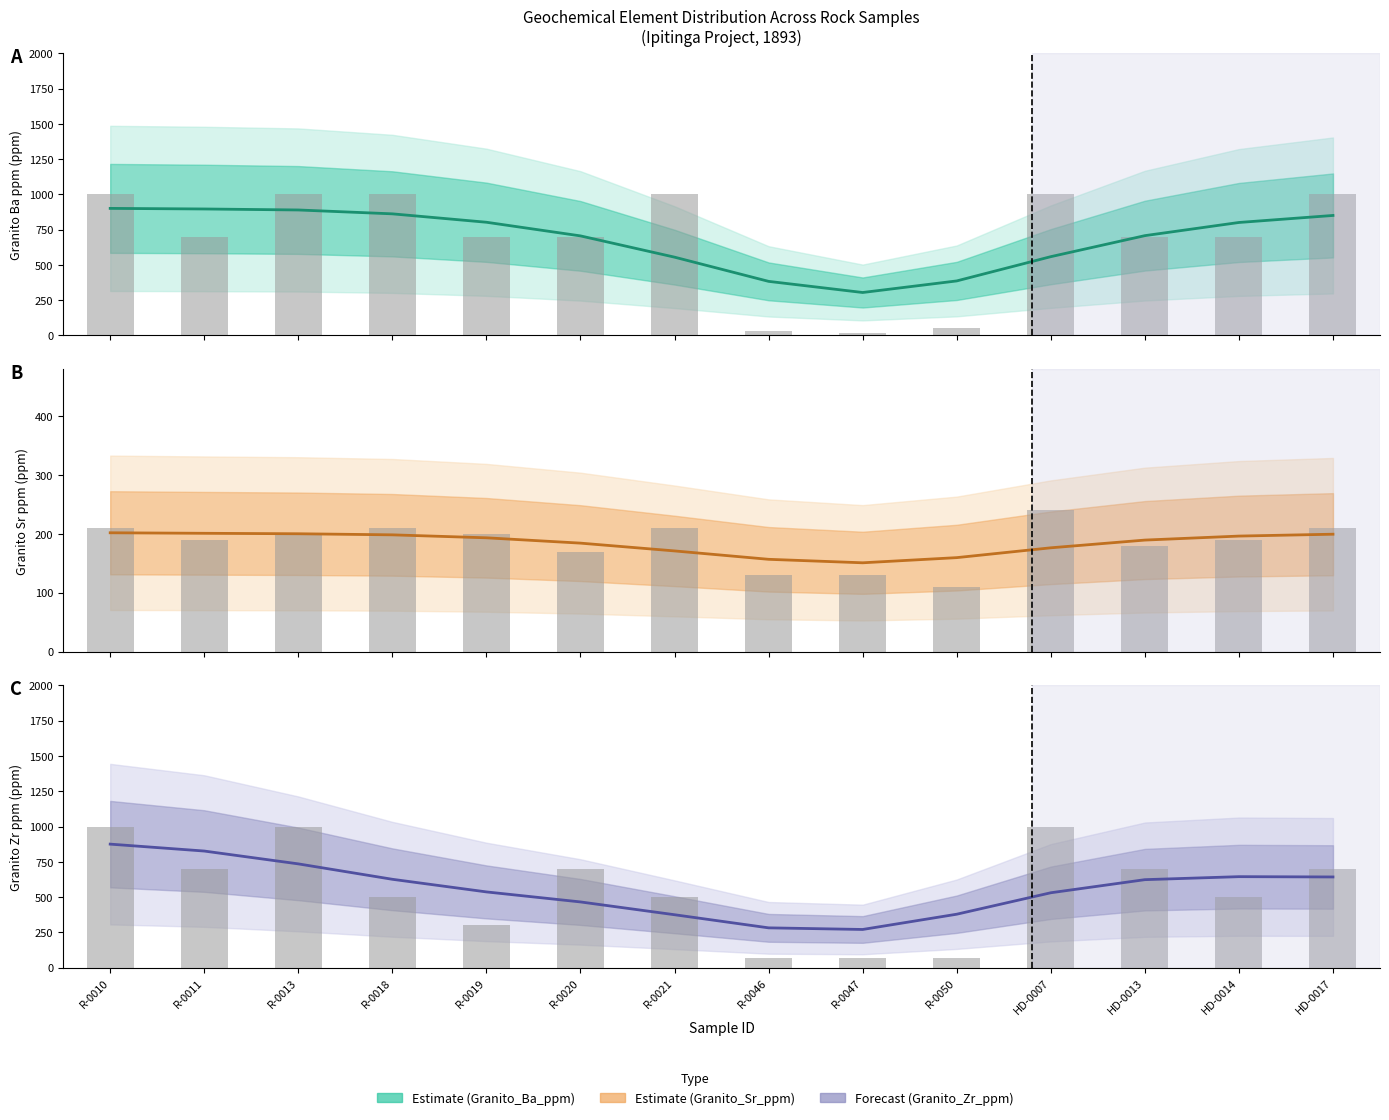

What is the value of the Granito_Zr_ppm bar at the 4th from the left?

625.9